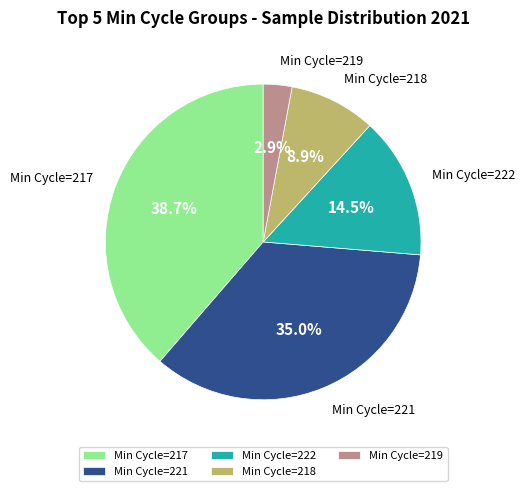

What is the largest slice in the pie chart?

Min Cycle=217